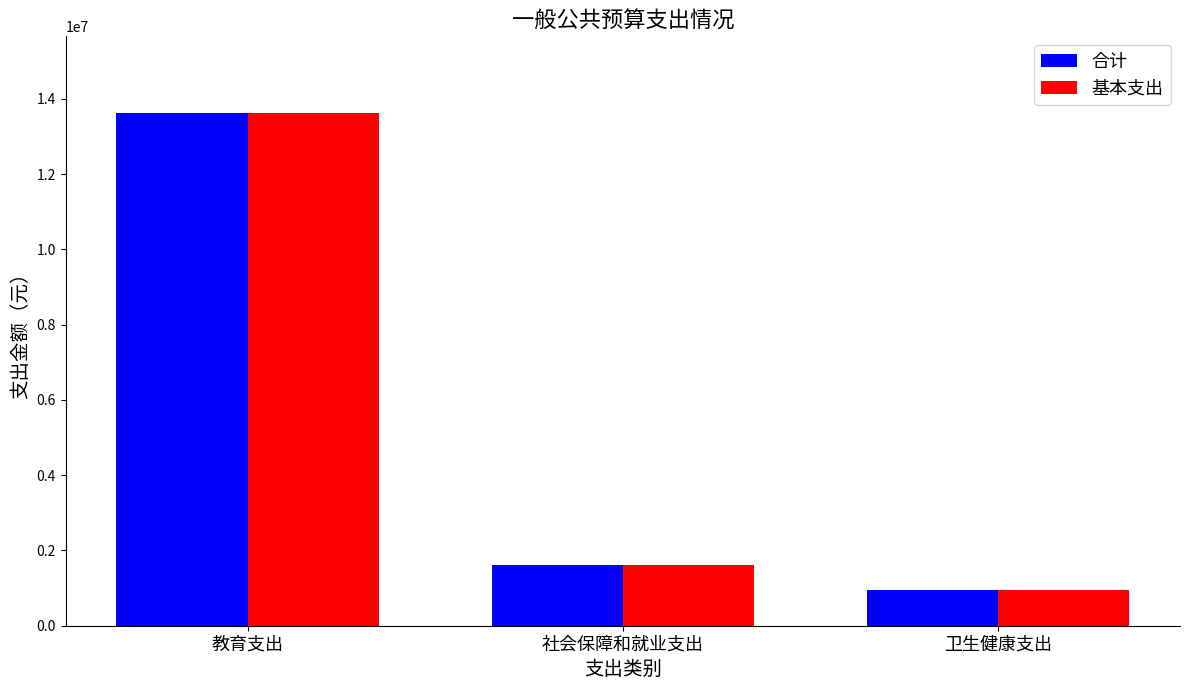

At which category is the sum across all series the highest?

教育支出